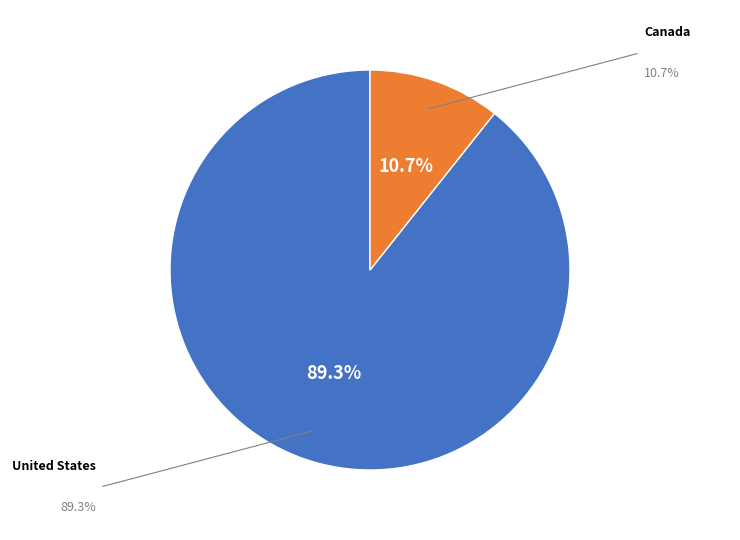

To the nearest percent, what percentage of the pie is United States?

89%